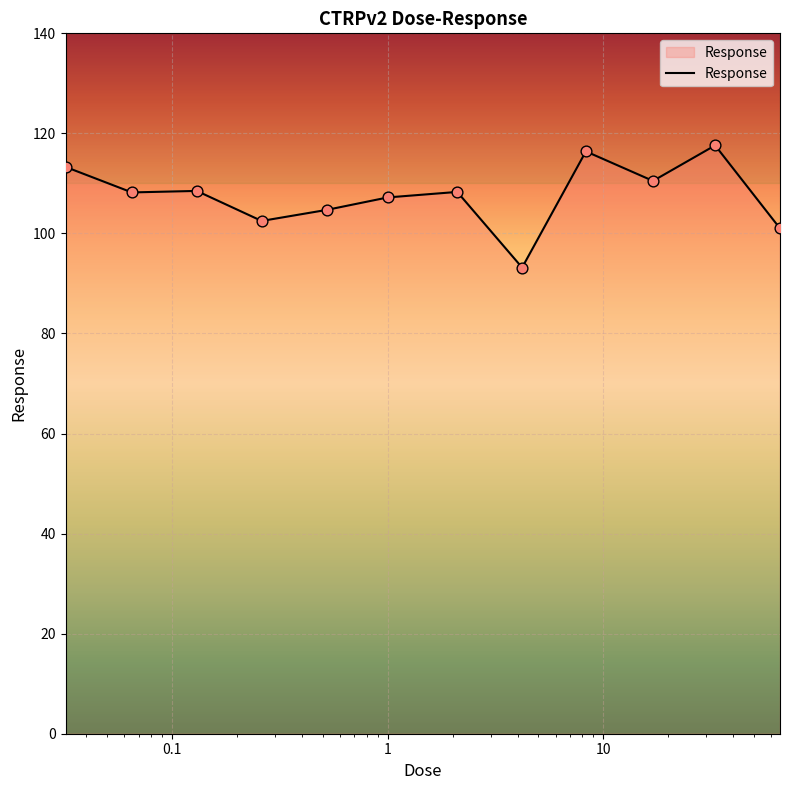

What is the minimum value shown in the chart?

93.2